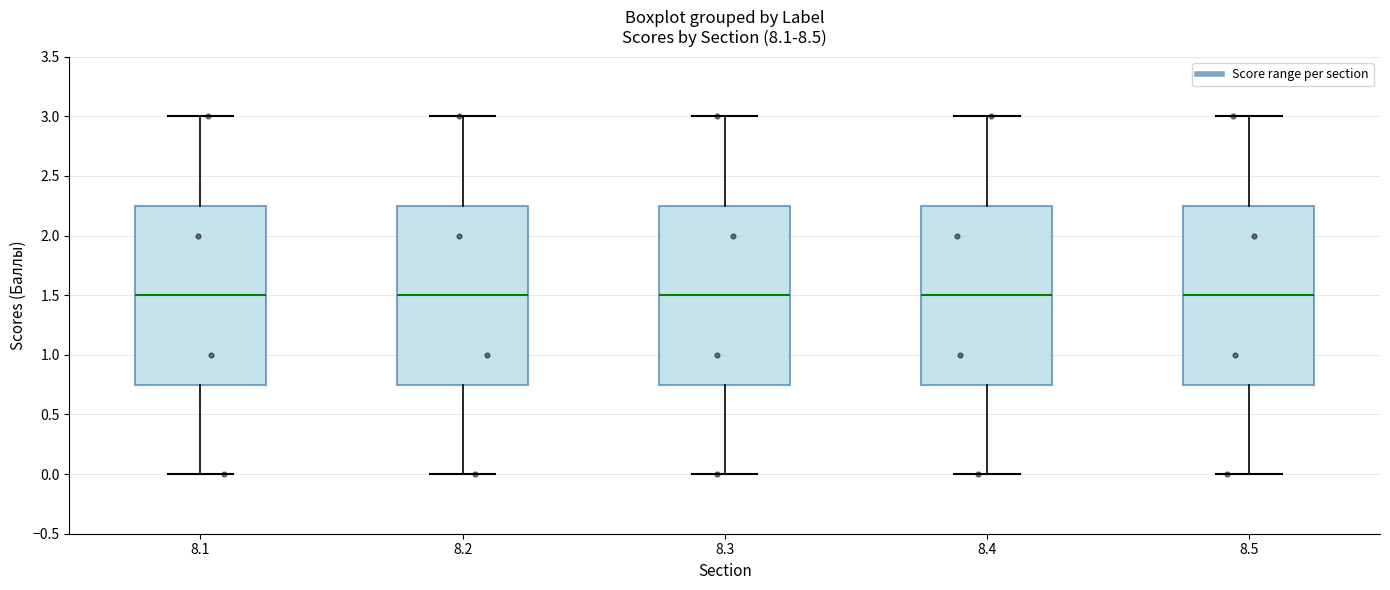

Reading left to right, read every box against the y-axis: the position of its median line, the range the box covers, and the ends of its whiskers. The values are not printed on the chart, so give them approximately, as read against the axis.

8.1: median 1.50, box 0.75 to 2.25, whiskers 0.00 to 3.00
8.2: median 1.50, box 0.75 to 2.25, whiskers 0.00 to 3.00
8.3: median 1.50, box 0.75 to 2.25, whiskers 0.00 to 3.00
8.4: median 1.50, box 0.75 to 2.25, whiskers 0.00 to 3.00
8.5: median 1.50, box 0.75 to 2.25, whiskers 0.00 to 3.00